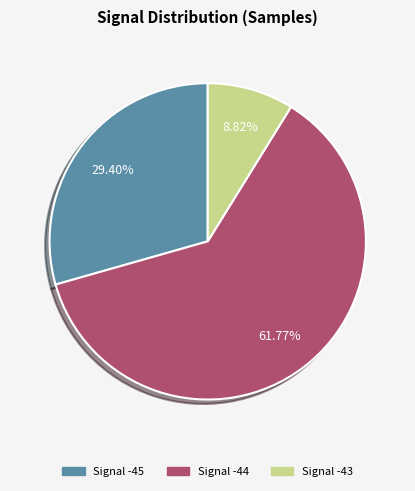

How many slices are in this pie chart?

3